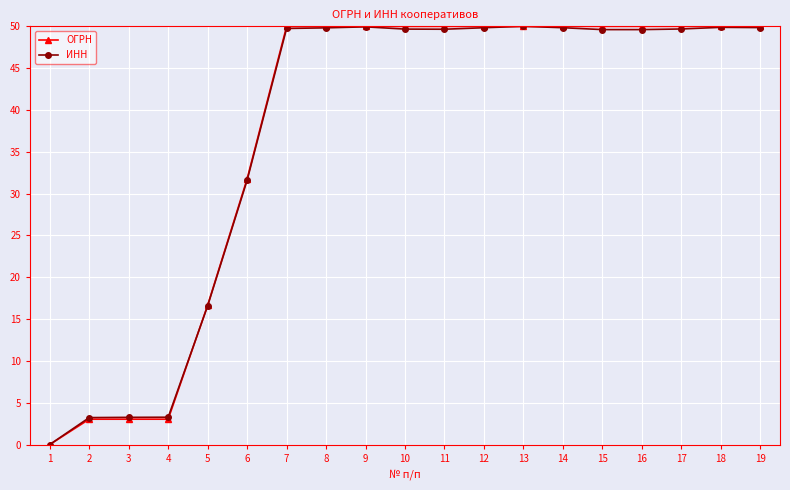

True or false: ИНН has a value of -29.9 at 1.

False